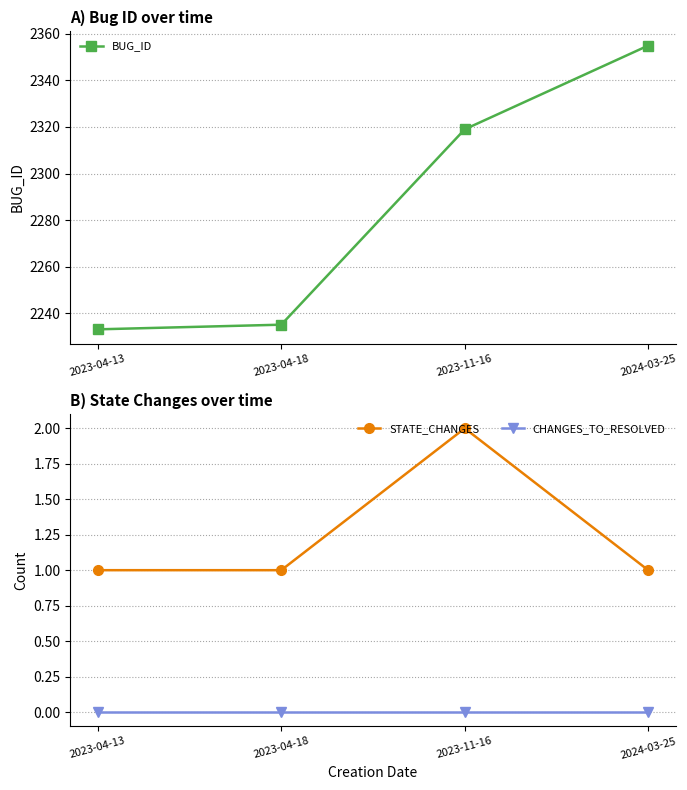

Is the value of STATE_CHANGES at 2023-04-18 greater than the value of CHANGES_TO_RESOLVED at 2023-04-18?

Yes